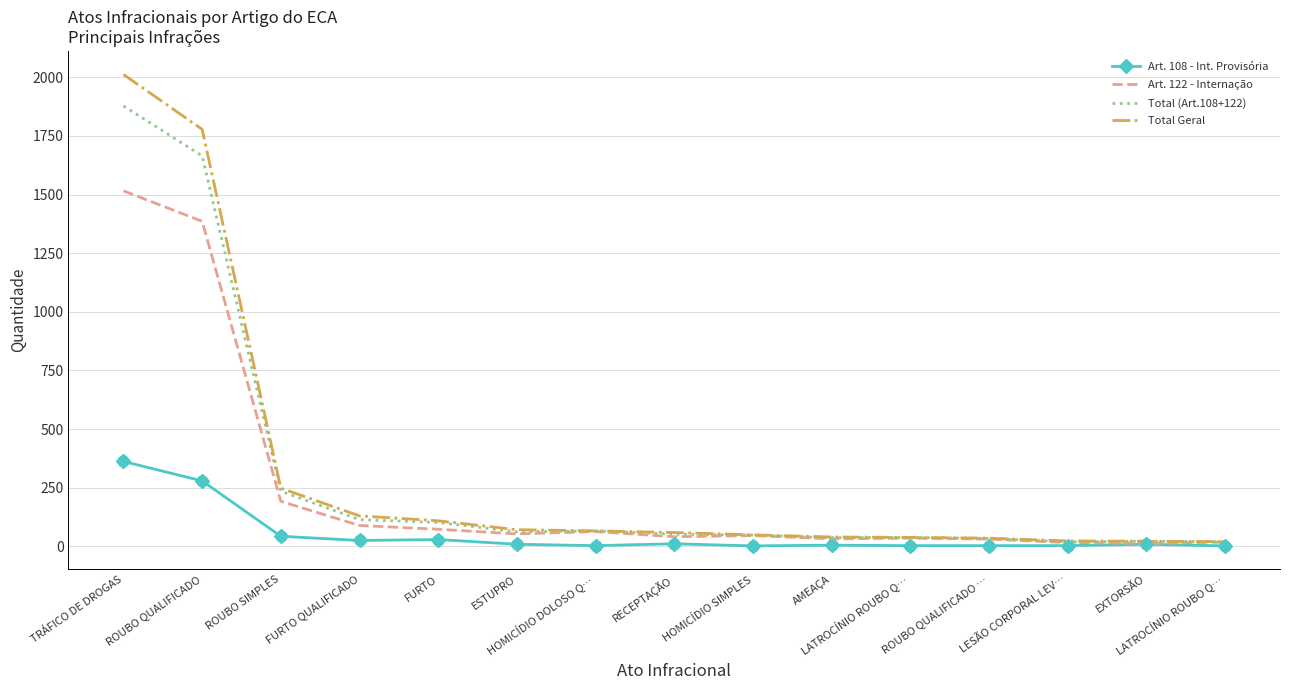

Which series has the largest total across all categories?

Total Geral